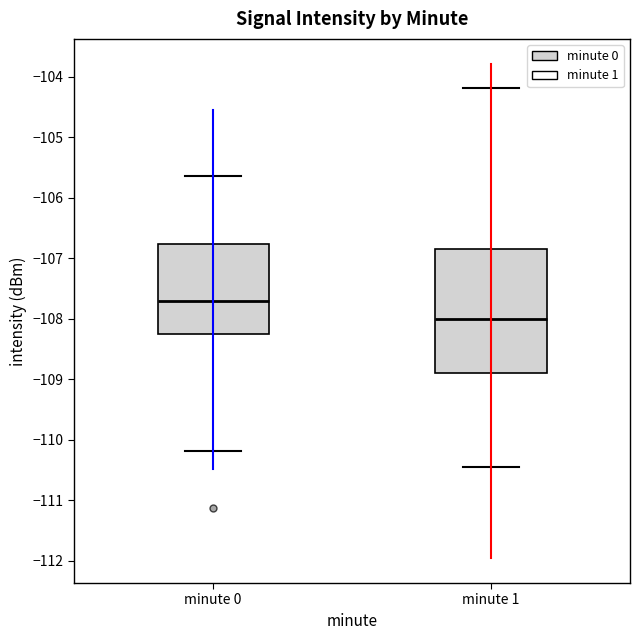

Reading left to right, read every box against the y-axis: the position of its median line, the range the box covers, and the ends of its whiskers. The values are not printed on the chart, so give them approximately, as read against the axis.

minute 0: median -107.7, box -108.3 to -106.8, whiskers -110.2 to -105.6
minute 1: median -108.0, box -108.9 to -106.9, whiskers -110.5 to -104.2